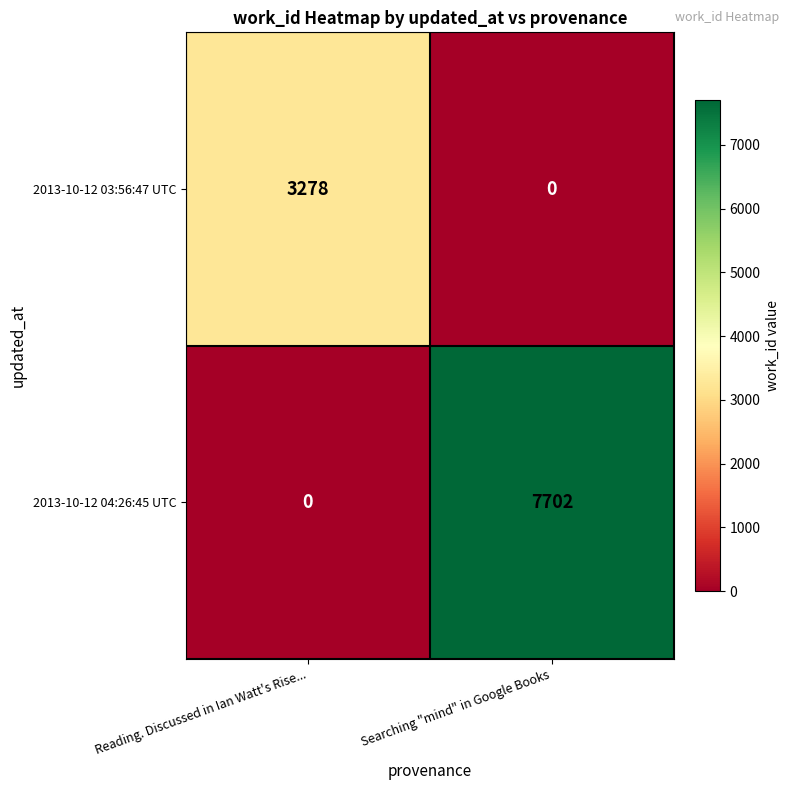

List the series in order of their peak value, lowest first.

2013-10-12 03:56:47 UTC, 2013-10-12 04:26:45 UTC